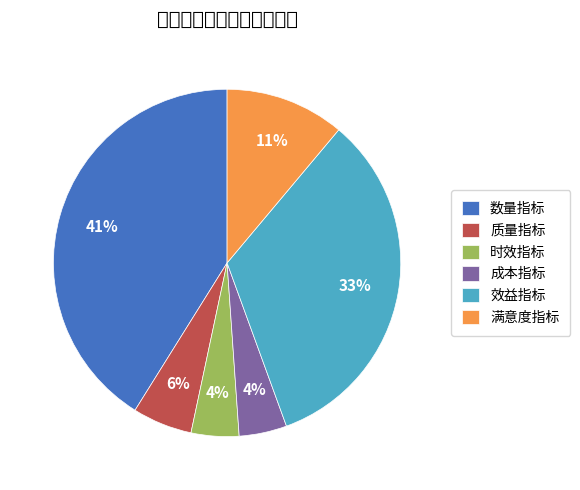

What is the ratio of the value at 时效指标 to the value at 数量指标?

0.1